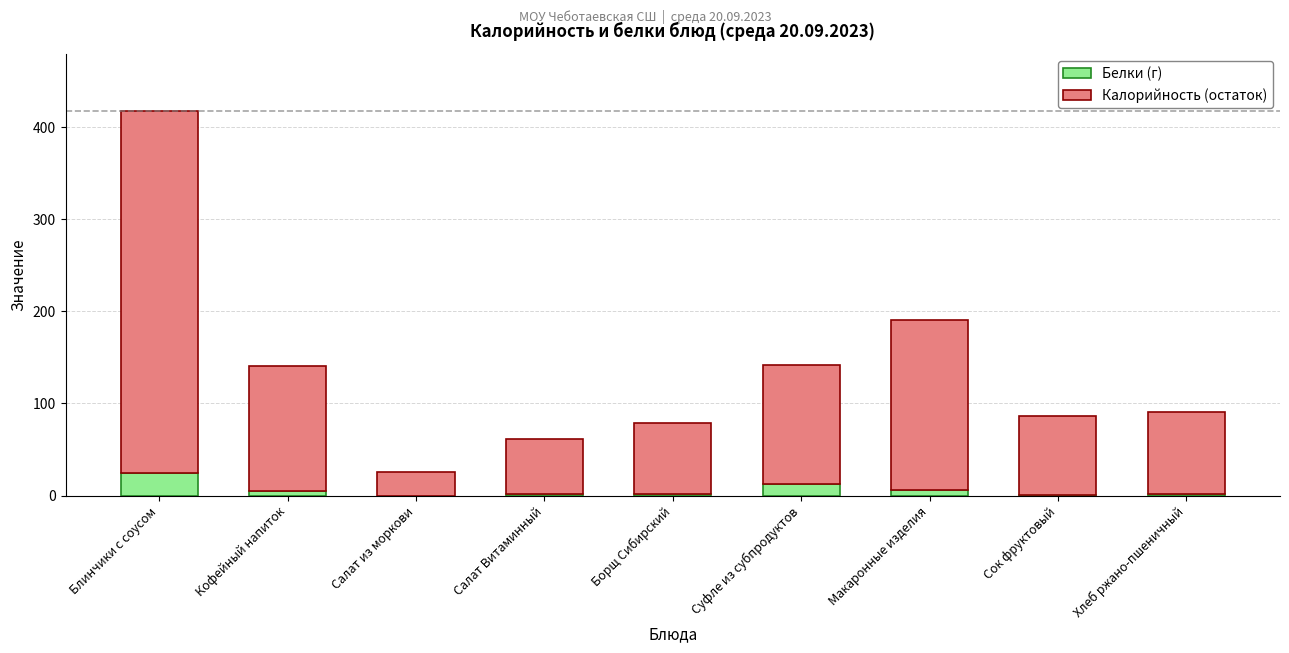

What is the sum of all Белки (г) values?

54.0